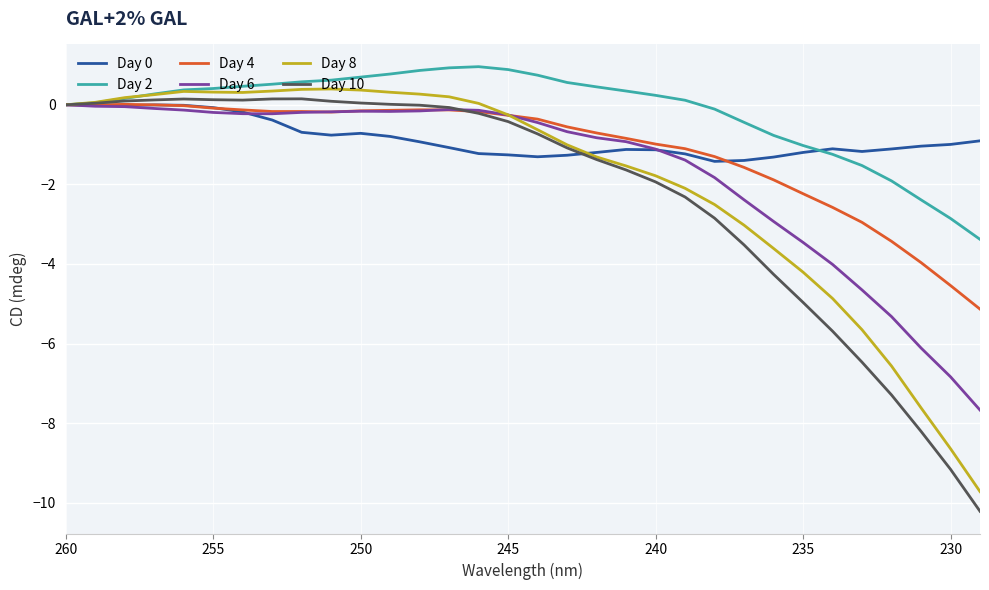

Does the chart display data point markers on the line(s)?

No